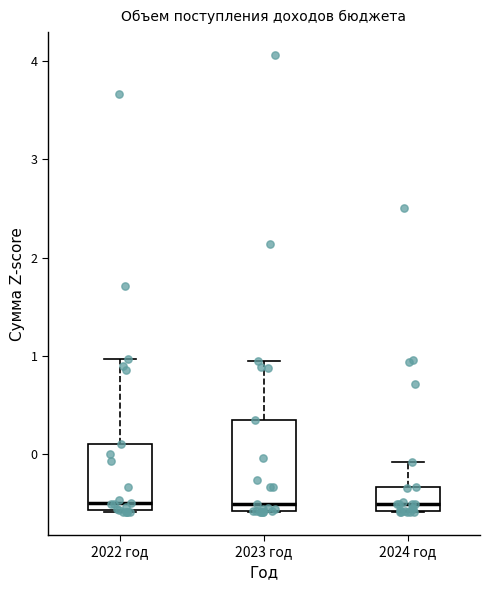

Reading left to right, transcribe this box plot: for each box, give where its median line is, the range the box spans, and where its two whiskers end, as read against the y-axis. The values are not printed on the chart, so give them approximately, as read against the axis.

2022 год: median -0.5, box -0.6 to 0.1, whiskers -0.6 to 1.0
2023 год: median -0.5, box -0.6 to 0.4, whiskers -0.6 to 0.9
2024 год: median -0.5, box -0.6 to -0.3, whiskers -0.6 to -0.1